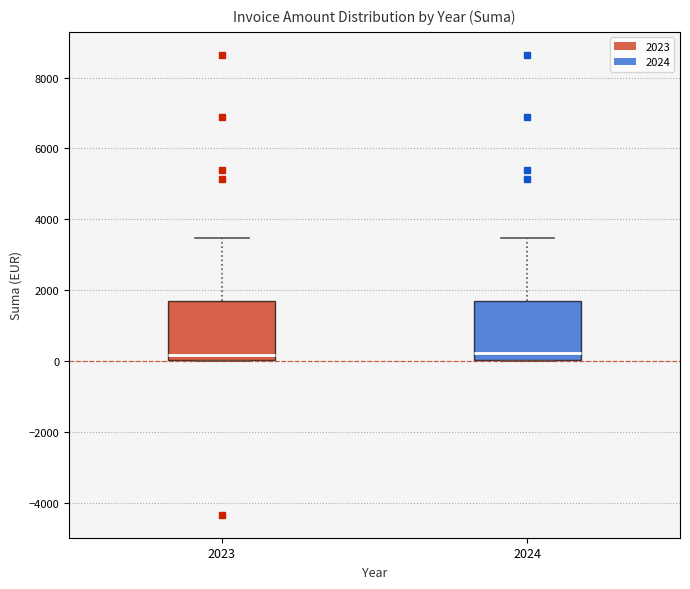

Reading left to right, read every box against the y-axis: the position of its median line, the range the box covers, and the ends of its whiskers. The values are not printed on the chart, so give them approximately, as read against the axis.

2023: median 200, box 0 to 1600, whiskers 0 to 3400
2024: median 200, box 0 to 1600, whiskers 0 to 3400